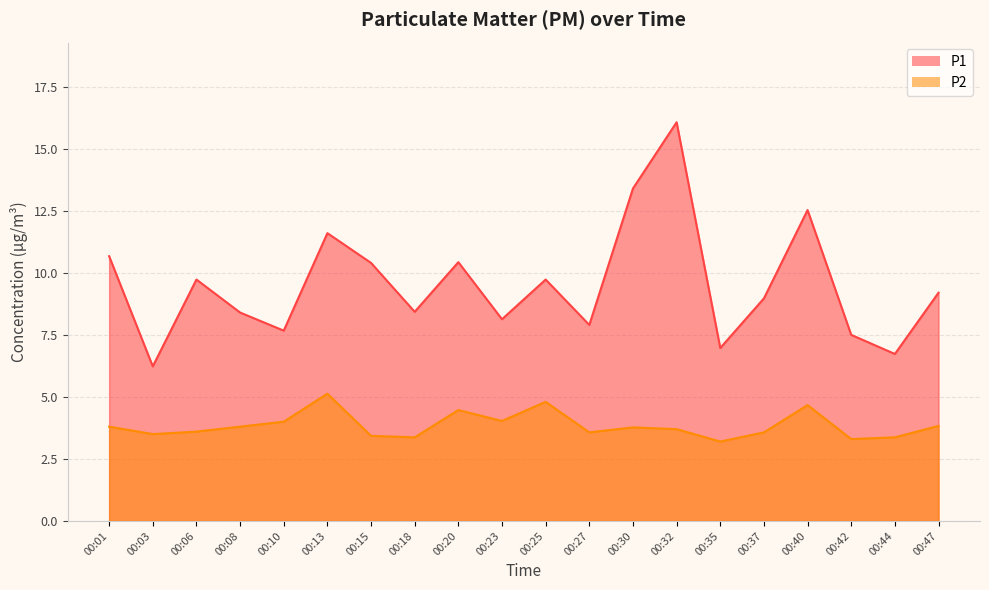

At which label is P1 closest to 11?

00:01